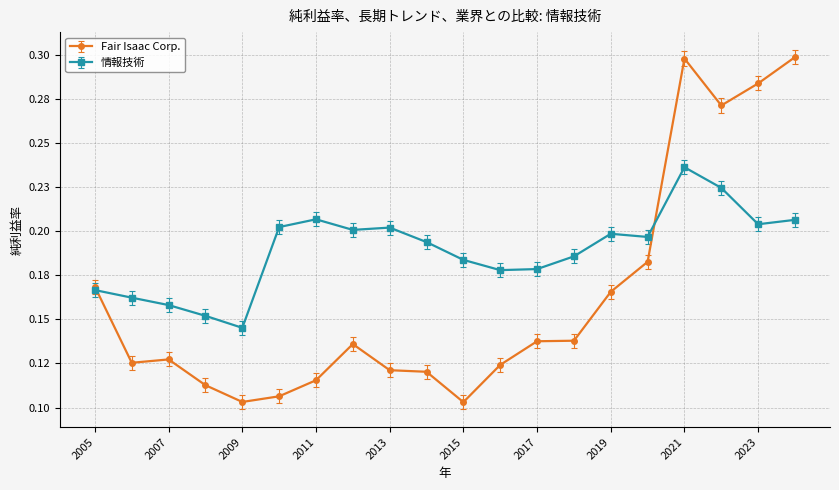

Does the chart have visible grid lines?

Yes